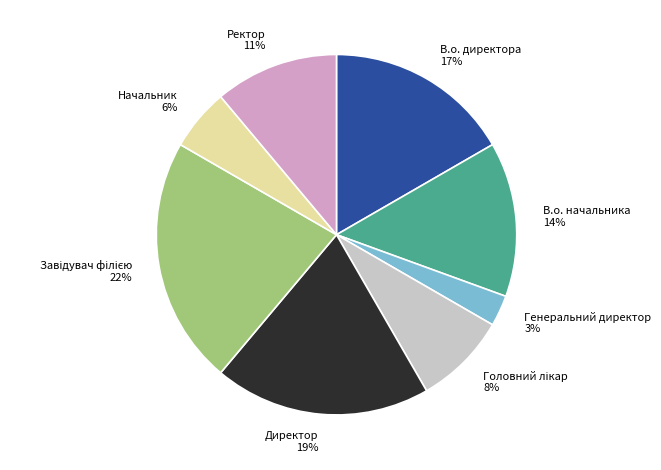

To the nearest percent, what percentage of the pie is В.о. директора?

17%